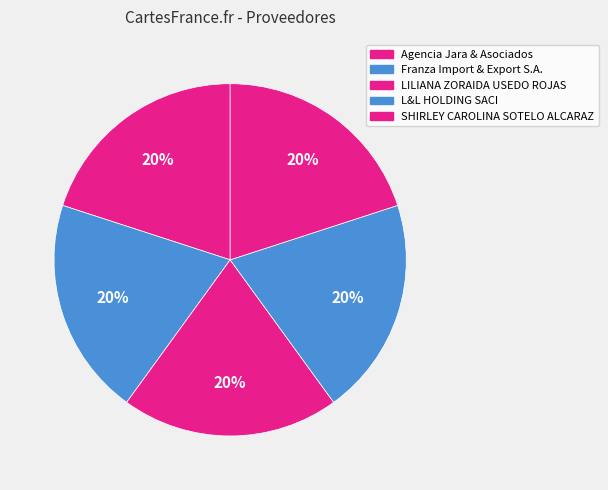

Is it true that Agencia Jara & Asociados is 20% of the pie?

True